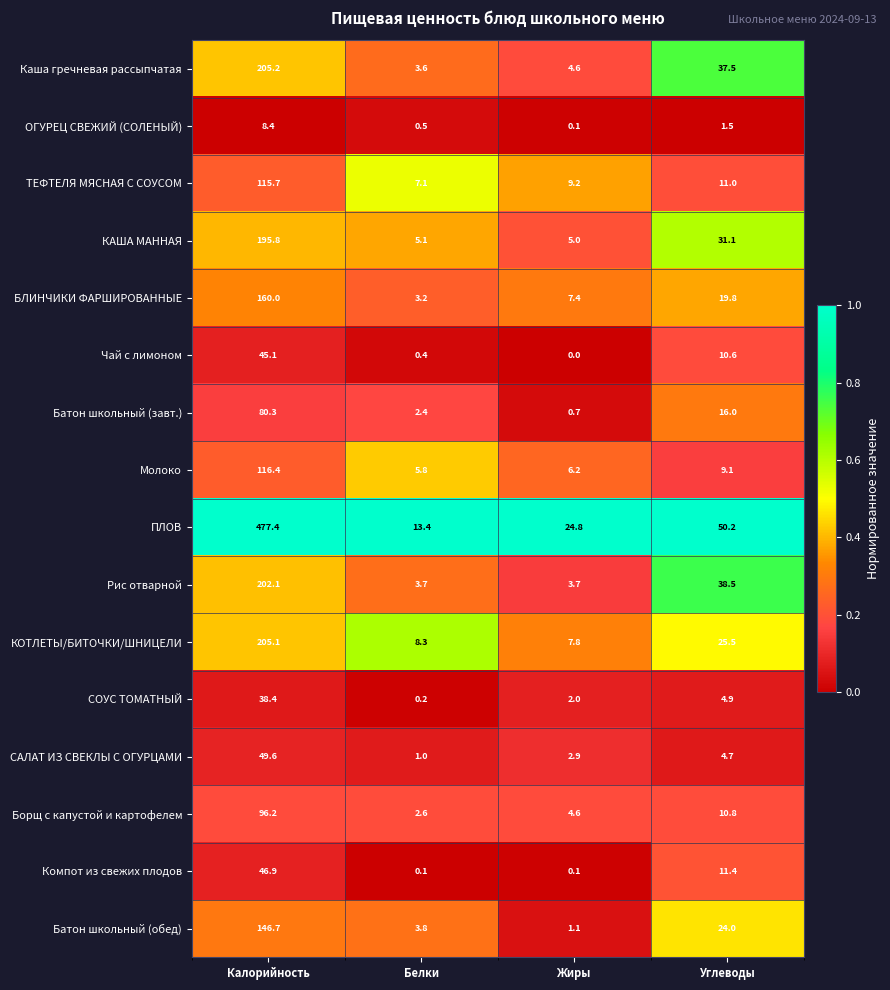

At which label is Каша гречневая рассыпчатая closest to 104?

Углеводы